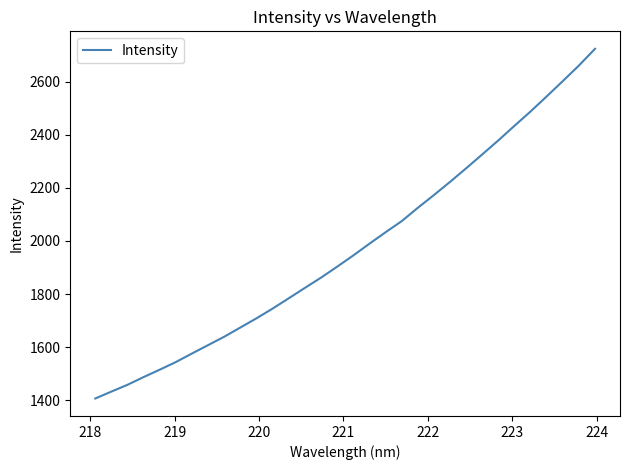

What is the minimum value shown in the chart?

1407.0